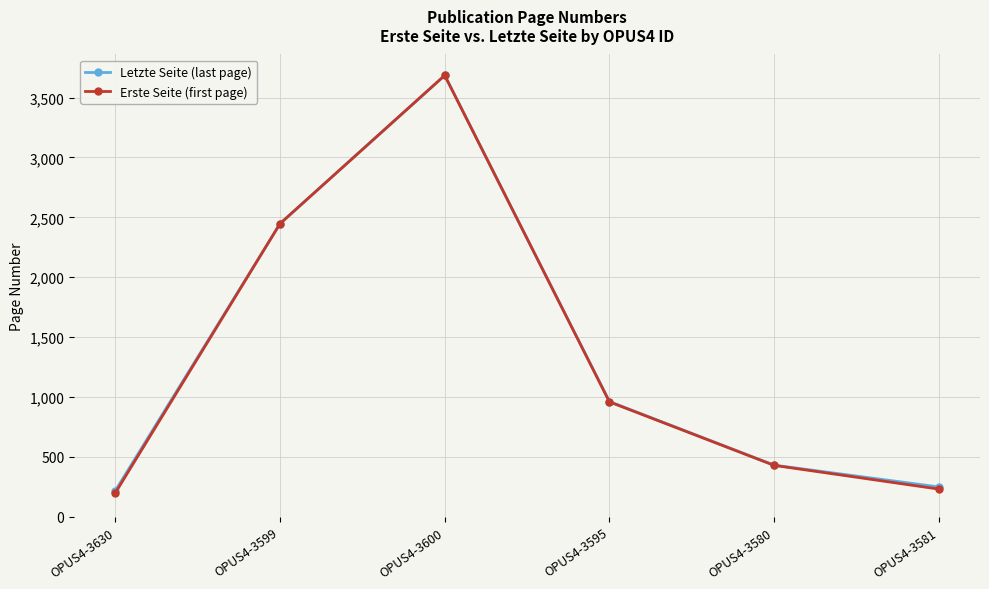

What is the approximate value of Letzte Seite (last page) at OPUS4-3599?

2447